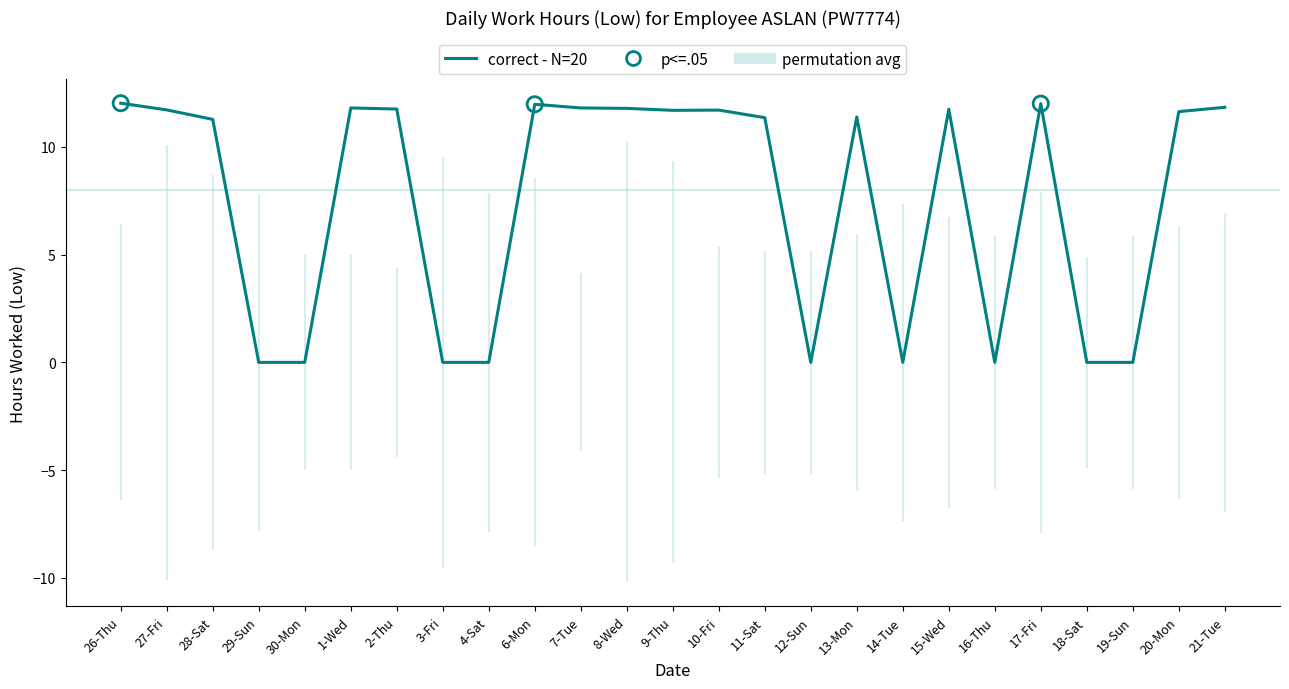

Which has a higher value, 8-Wed or 26-Thu?

26-Thu